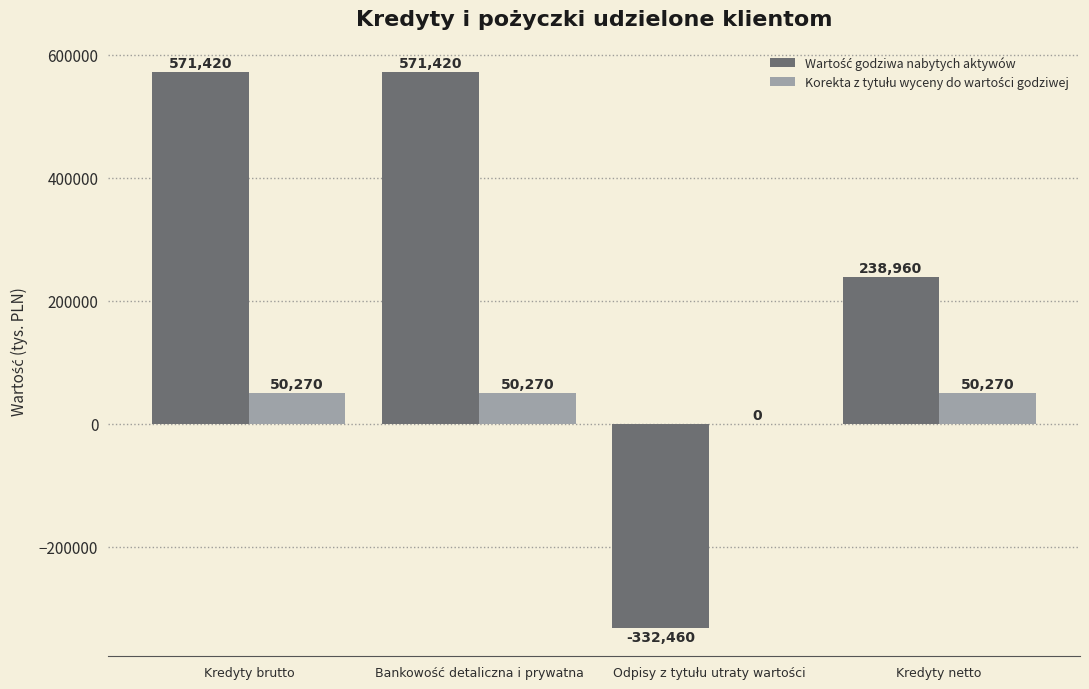

What is the maximum value shown in the chart?

571420